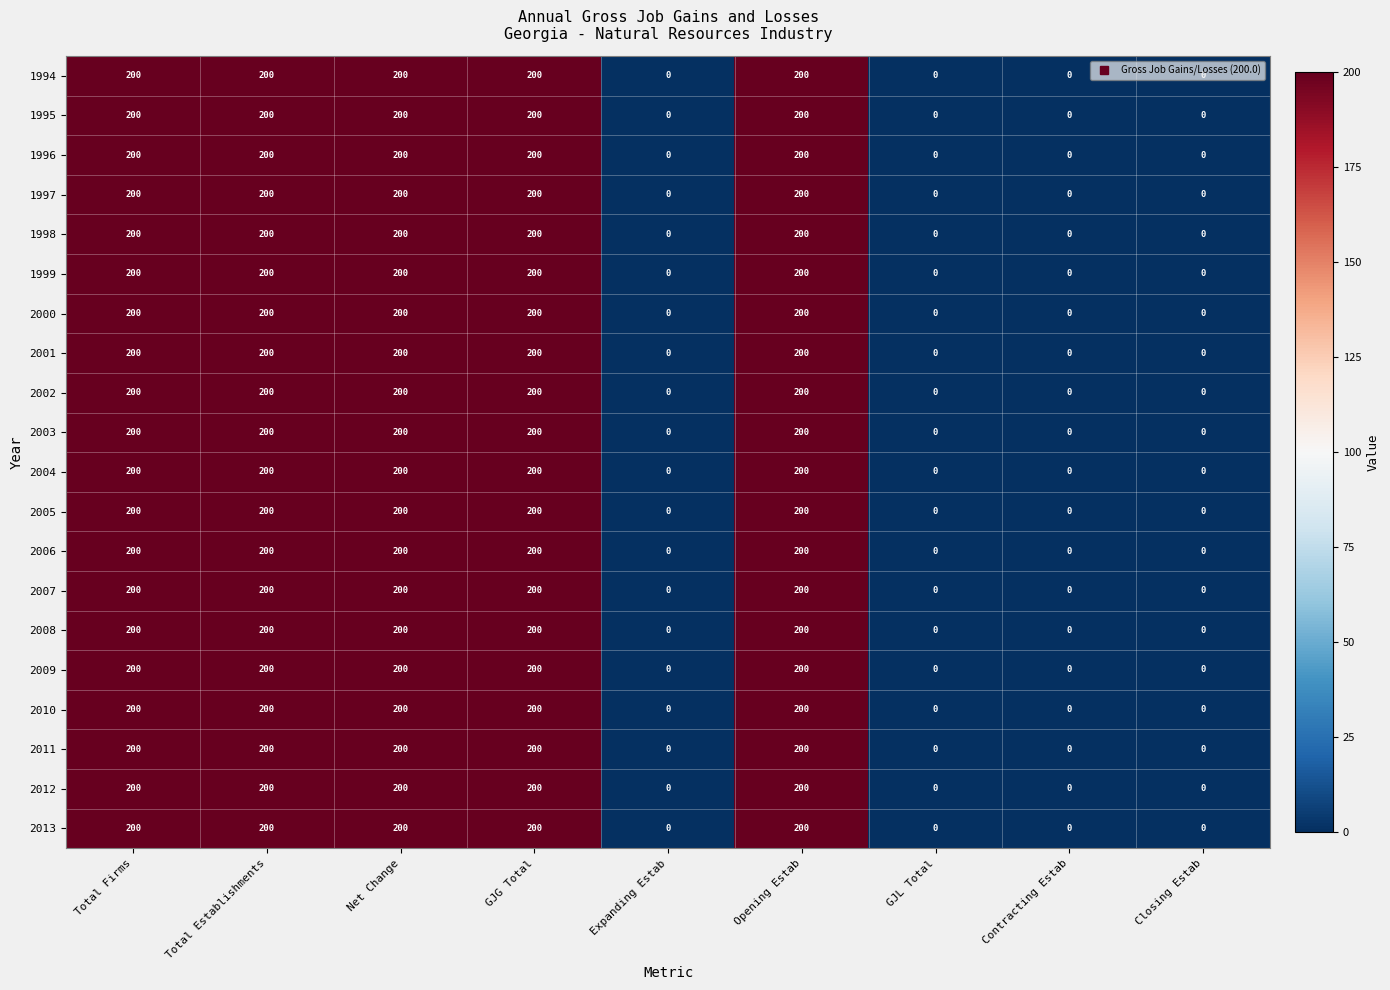

What is the maximum value shown in the chart?

200